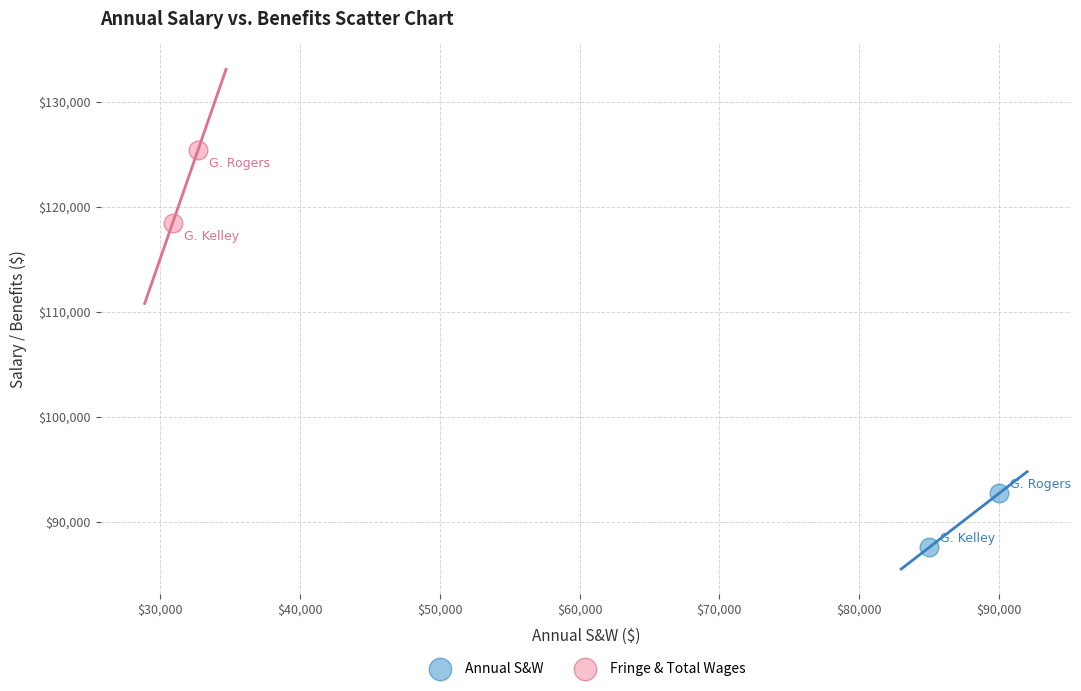

Which series has the widest spread of Y values?

Fringe & Total Wages